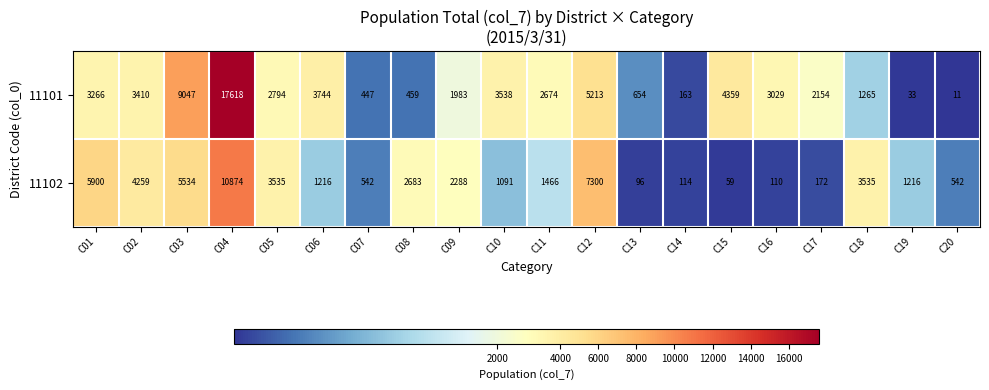

What is the maximum value shown in the chart?

17618